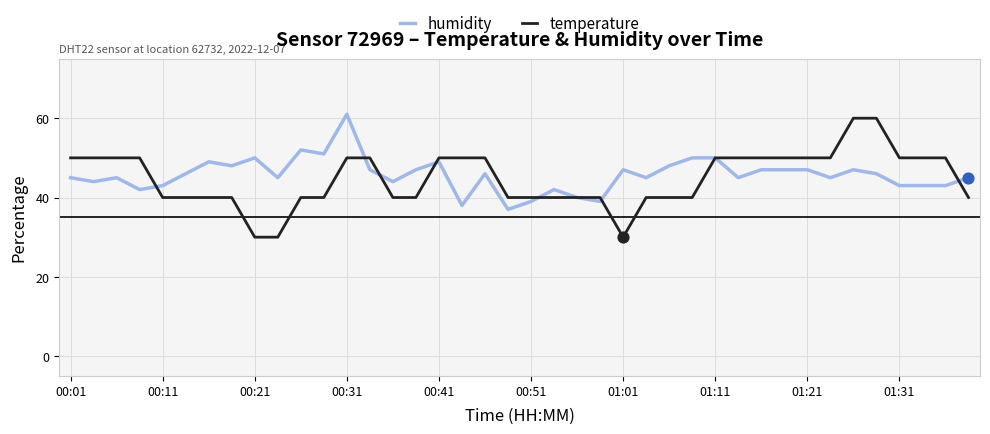

What is the highest value of the humidity series?

61.0